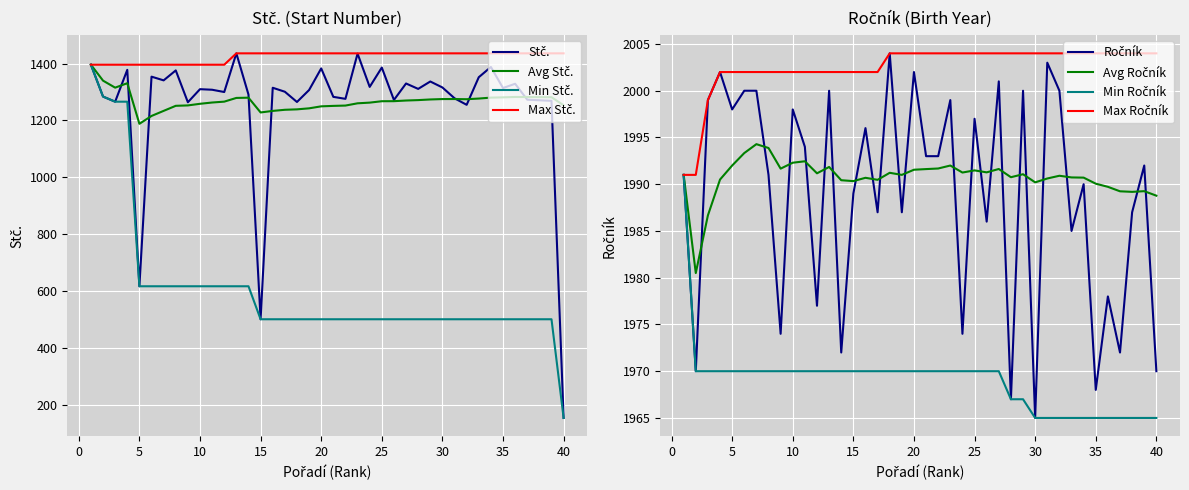

How many data points does each series have?

40